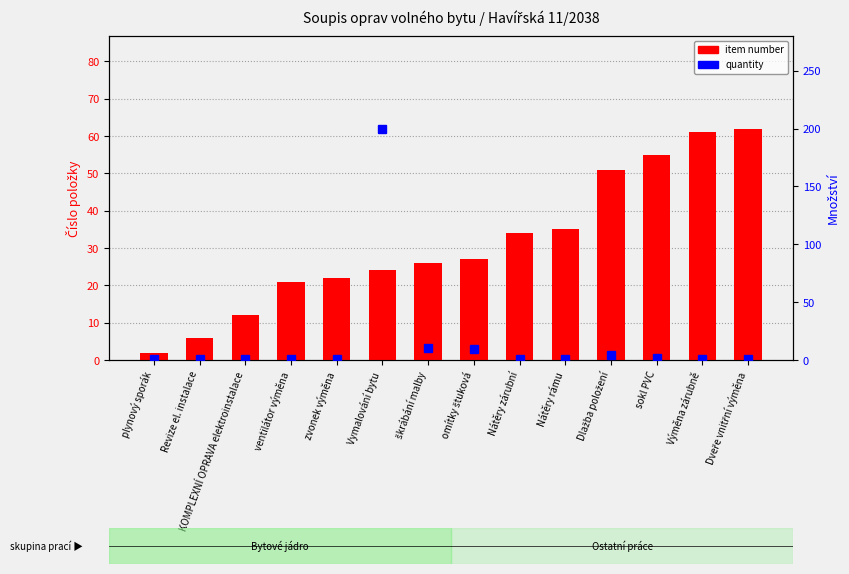

What is the difference between the maximum and minimum values in the item number series?

60.0